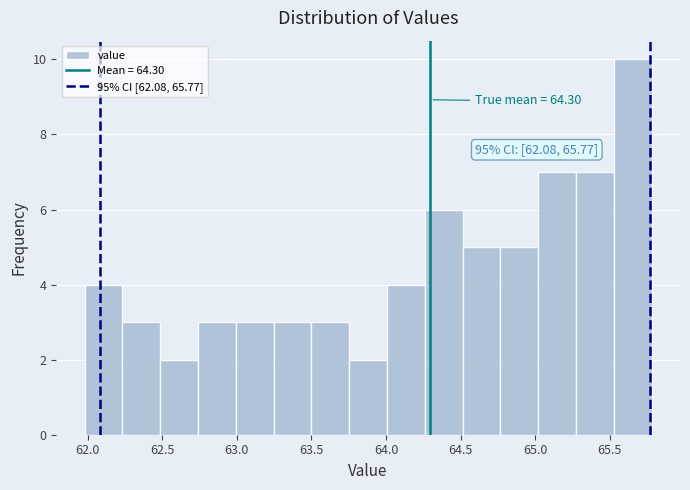

Over which range of the x-axis is the bar tallest?

65.55 to 65.80